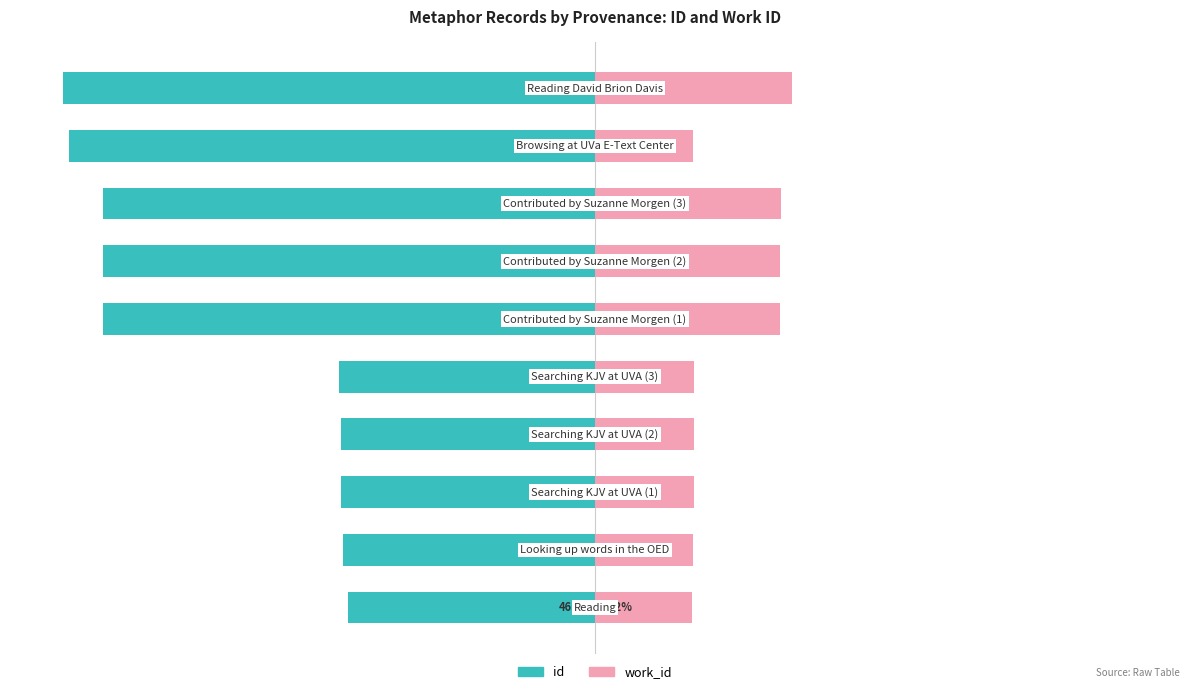

The work_id series shows 12.3 at 4. True or false?

False